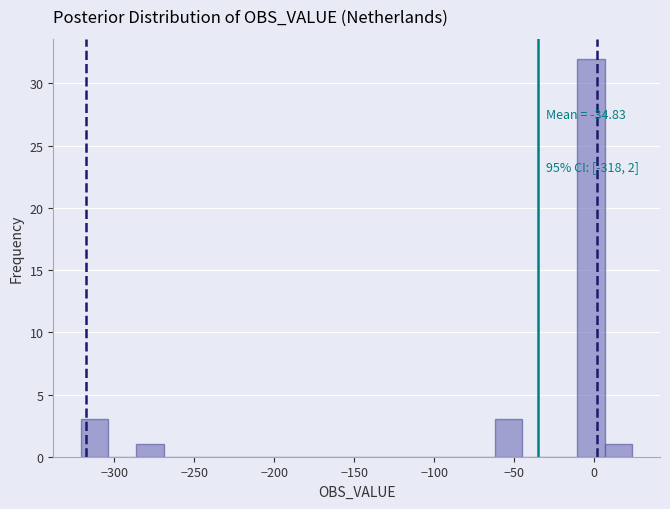

Read against the x-axis, roughly where is the centre of the tallest bar?

0